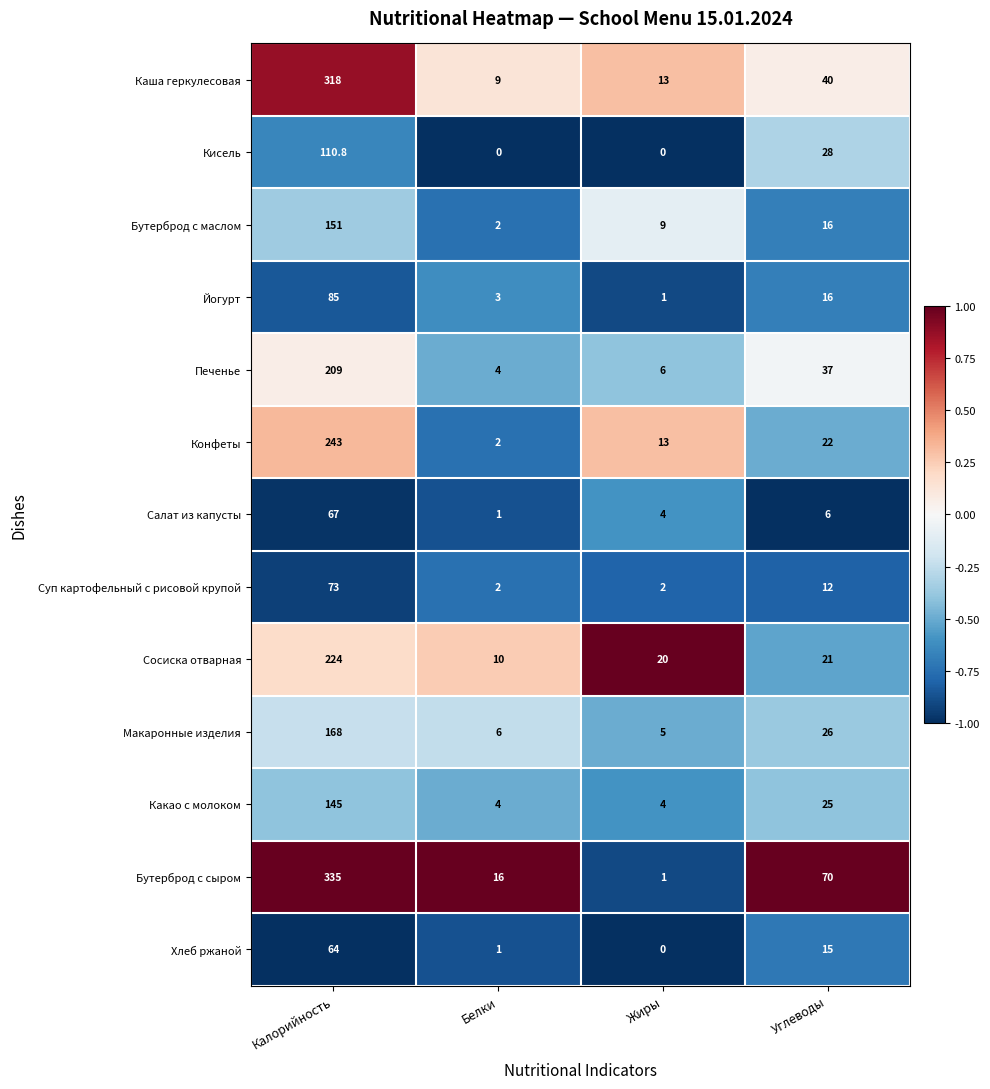

Rank the series at Калорийность from lowest to highest value.

Хлеб ржаной, Салат из капусты, Суп картофельный с рисовой крупой, Йогурт, Кисель, Какао с молоком, Бутерброд с маслом, Макаронные изделия, Печенье, Сосиска отварная, Конфеты, Каша геркулесовая, Бутерброд с сыром